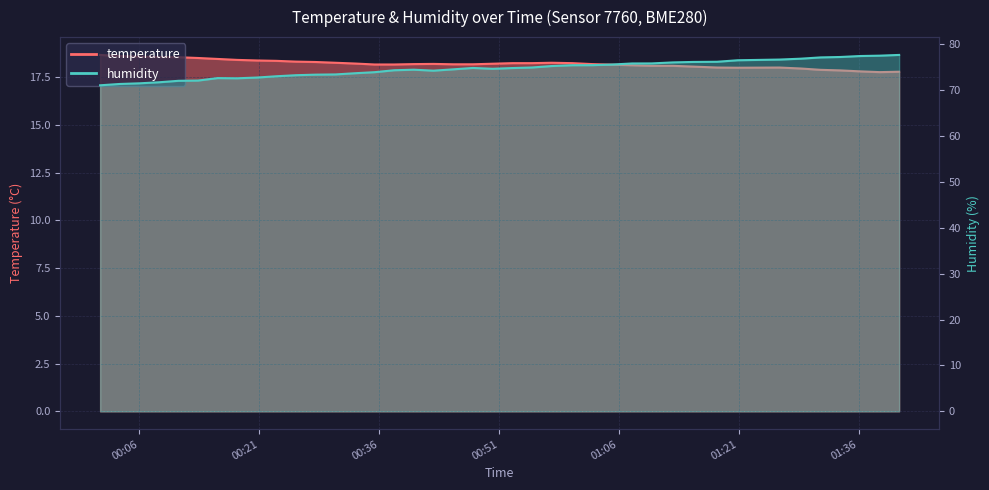

Rank the categories by humidity value from lowest to highest.

2023-05-23T00:01:05, 2023-05-23T00:03:33, 2023-05-23T00:06:00, 2023-05-23T00:08:27, 2023-05-23T00:10:54, 2023-05-23T00:13:20, 2023-05-23T00:18:14, 2023-05-23T00:15:47, 2023-05-23T00:20:42, 2023-05-23T00:23:09, 2023-05-23T00:25:36, 2023-05-23T00:28:03, 2023-05-23T00:30:32, 2023-05-23T00:32:59, 2023-05-23T00:35:26, 2023-05-23T00:42:48, 2023-05-23T00:37:53, 2023-05-23T00:40:21, 2023-05-23T00:45:17, 2023-05-23T00:50:12, 2023-05-23T00:52:41, 2023-05-23T00:47:44, 2023-05-23T00:55:08, 2023-05-23T00:57:36, 2023-05-23T01:00:12, 2023-05-23T01:02:42, 2023-05-23T01:05:11, 2023-05-23T01:07:40, 2023-05-23T01:10:07, 2023-05-23T01:12:46, 2023-05-23T01:15:17, 2023-05-23T01:18:18, 2023-05-23T01:20:53, 2023-05-23T01:26:06, 2023-05-23T01:28:46, 2023-05-23T01:31:15, 2023-05-23T01:33:42, 2023-05-23T01:36:12, 2023-05-23T01:38:39, 2023-05-23T01:41:05